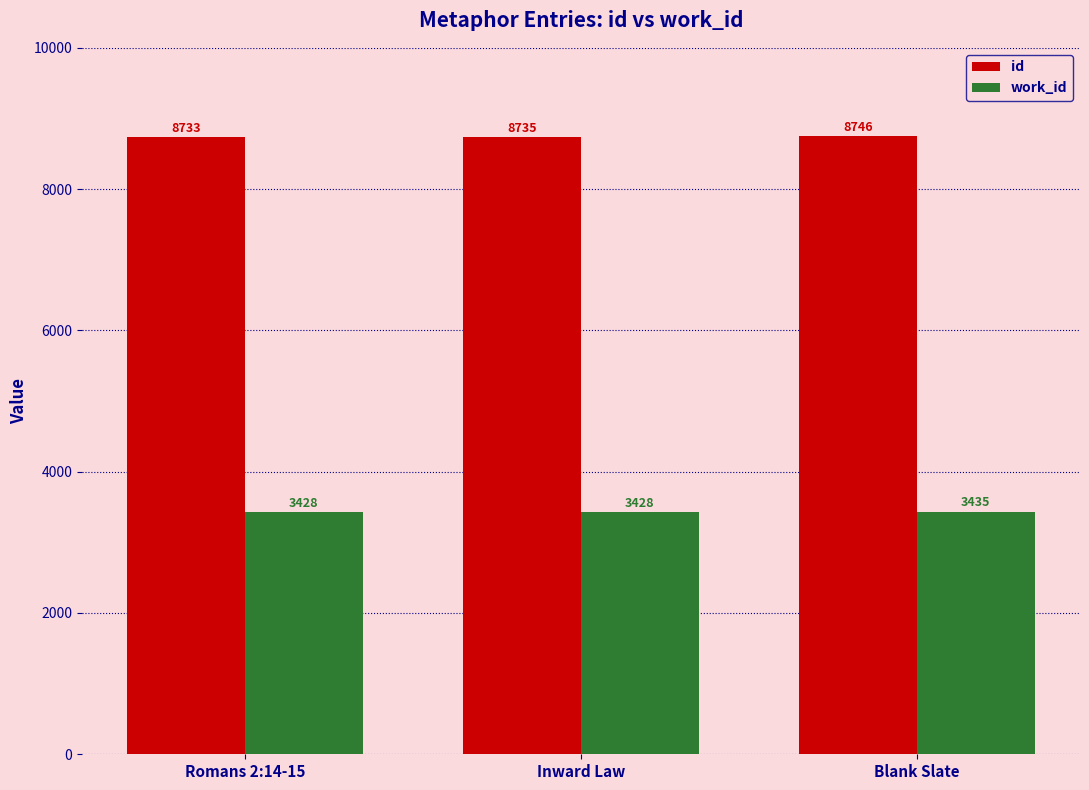

True or false: work_id has a value of 1854 at Romans 2:14-15.

False